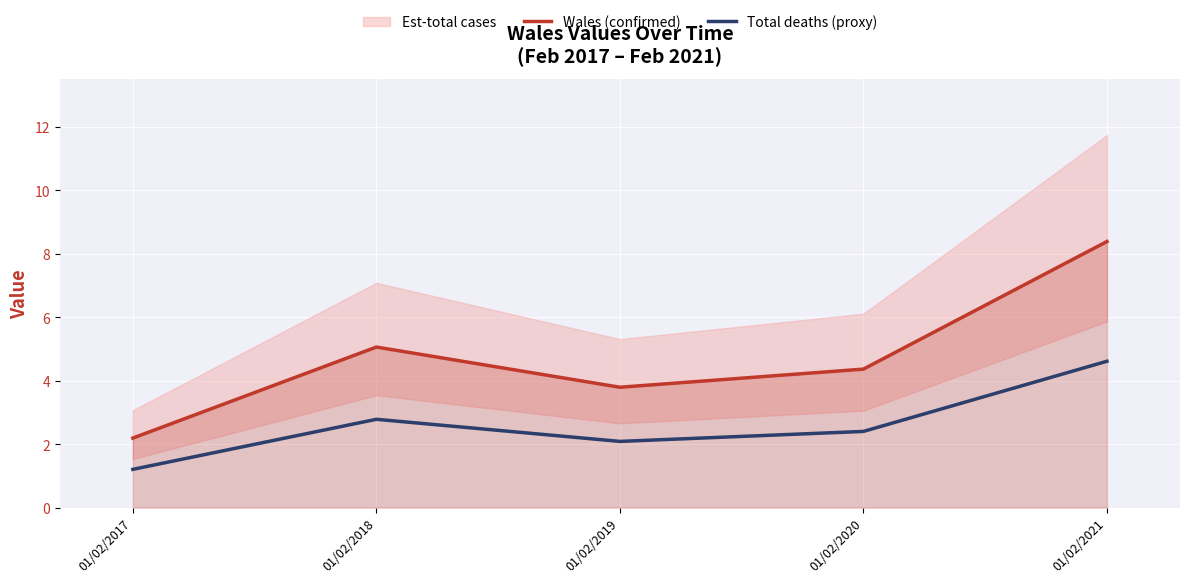

The value of Wales (confirmed) at 01/02/2020 is 7.8. True or false?

False